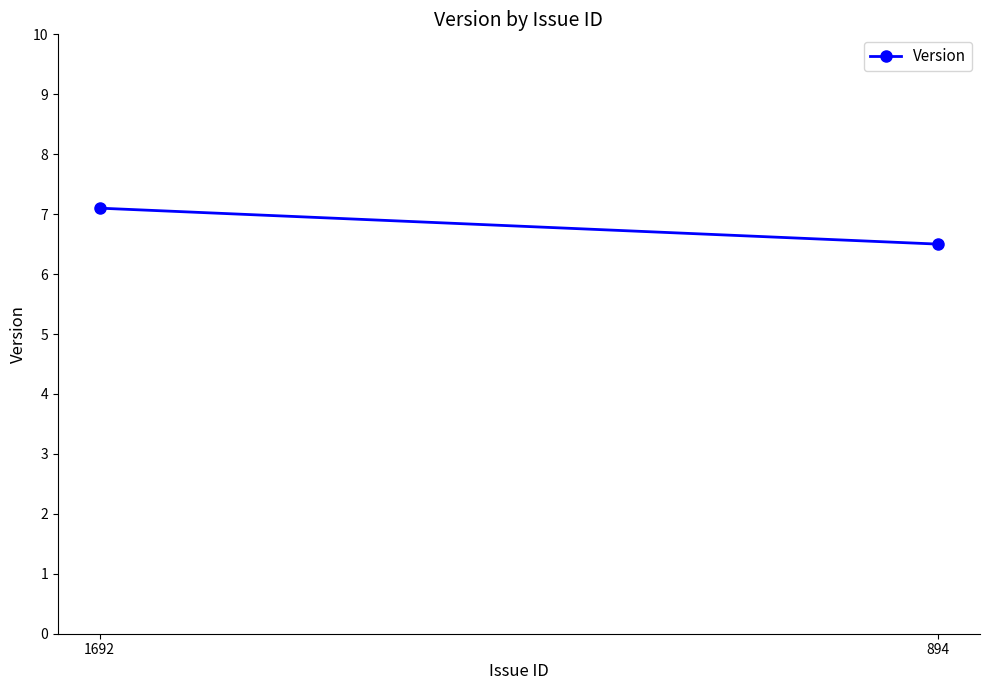

How many series are shown in this chart?

1